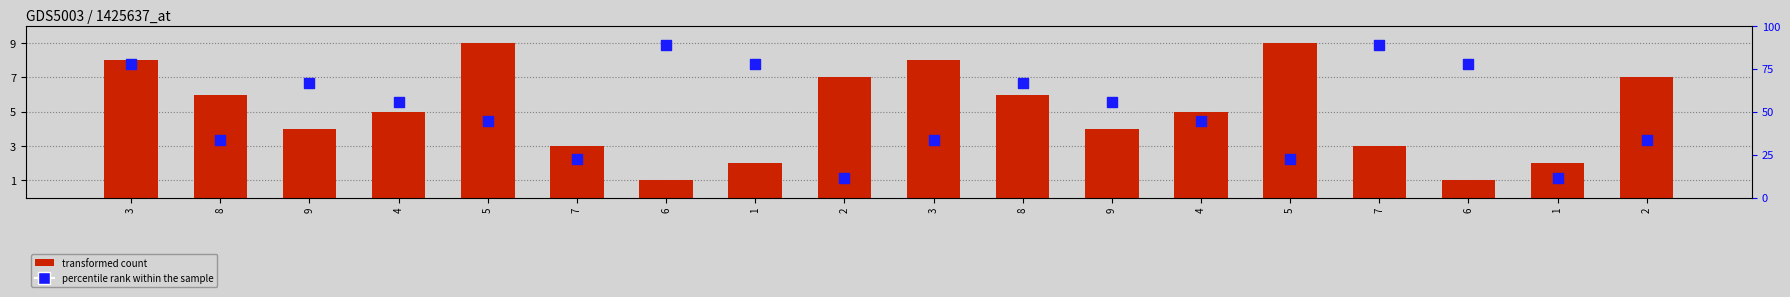

Which series reaches the maximum Y coordinate?

percentile rank within the sample